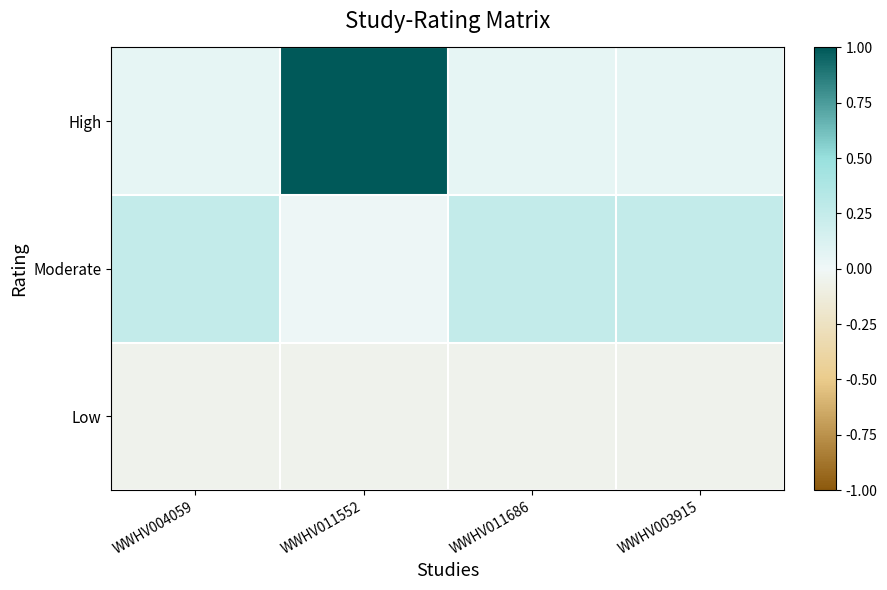

Count the number of data series in this chart.

3